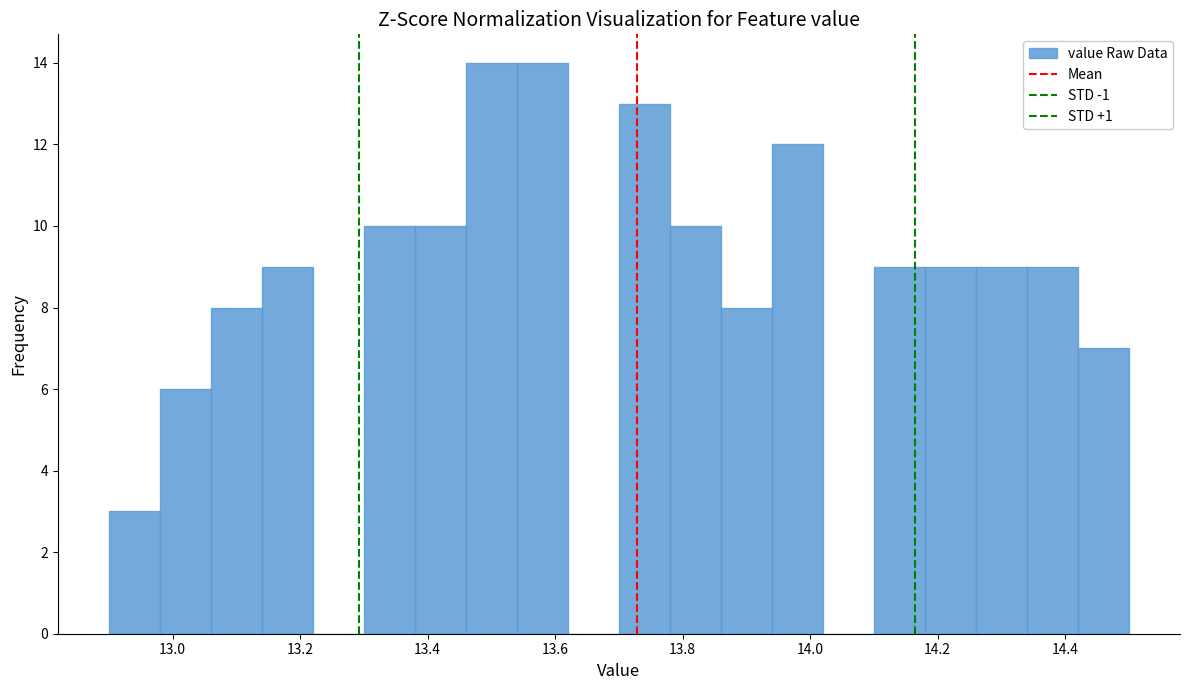

Reading left to right, list every bar in this chart as the range it spans on the x-axis followed by its height. The values are not printed on the chart, so give them approximately, as read against the axis.

12.90 to 12.98: 3
12.98 to 13.06: 6
13.06 to 13.14: 8
13.14 to 13.22: 9
13.22 to 13.30: 0
13.30 to 13.38: 10
13.38 to 13.46: 10
13.46 to 13.54: 14
13.54 to 13.62: 14
13.62 to 13.70: 0
13.70 to 13.78: 13
13.78 to 13.86: 10
13.86 to 13.94: 8
13.94 to 14.02: 12
14.02 to 14.10: 0
14.10 to 14.18: 9
14.18 to 14.26: 9
14.26 to 14.34: 9
14.34 to 14.42: 9
14.42 to 14.50: 7